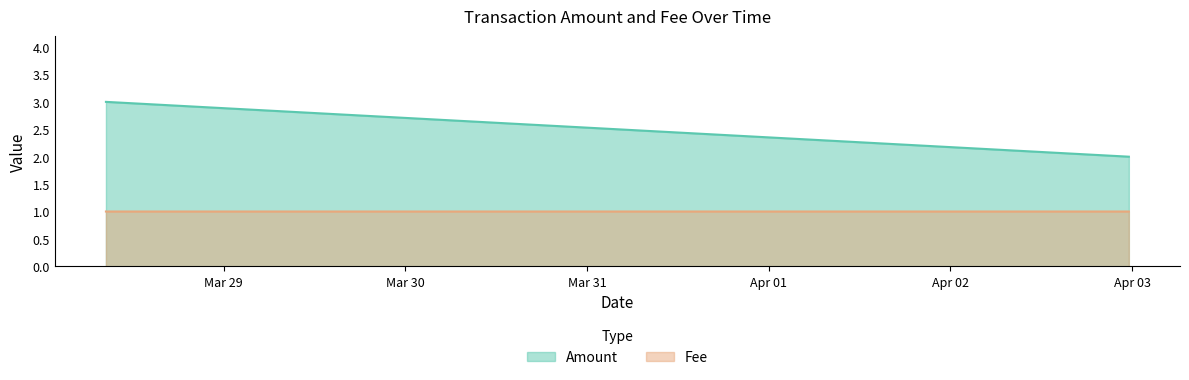

What are all the series names shown in the legend?

Amount, Fee